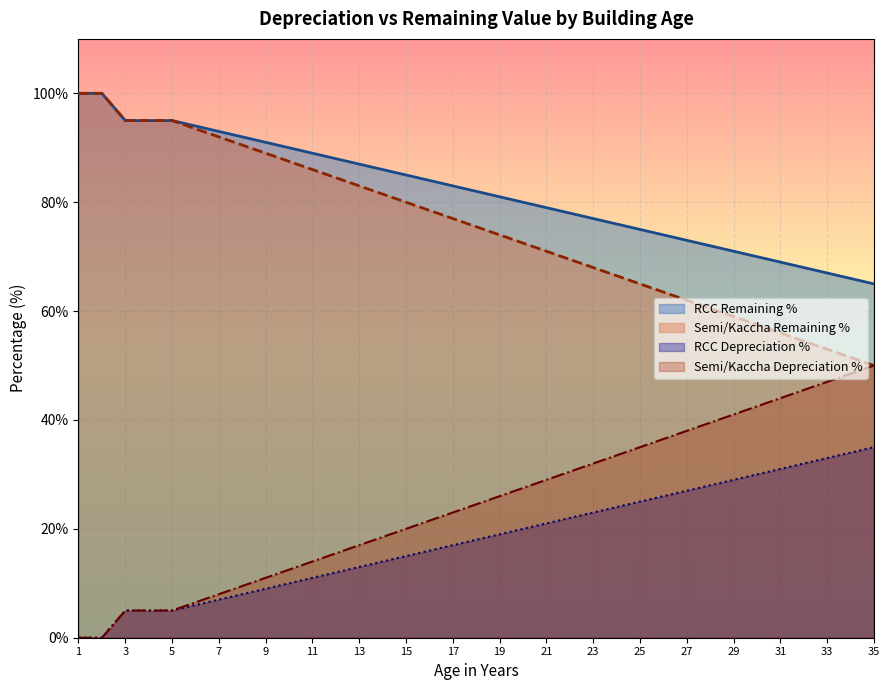

Is the value of RCC Remaining % at 30 greater than the value of RCC Depreciation % at 32?

No